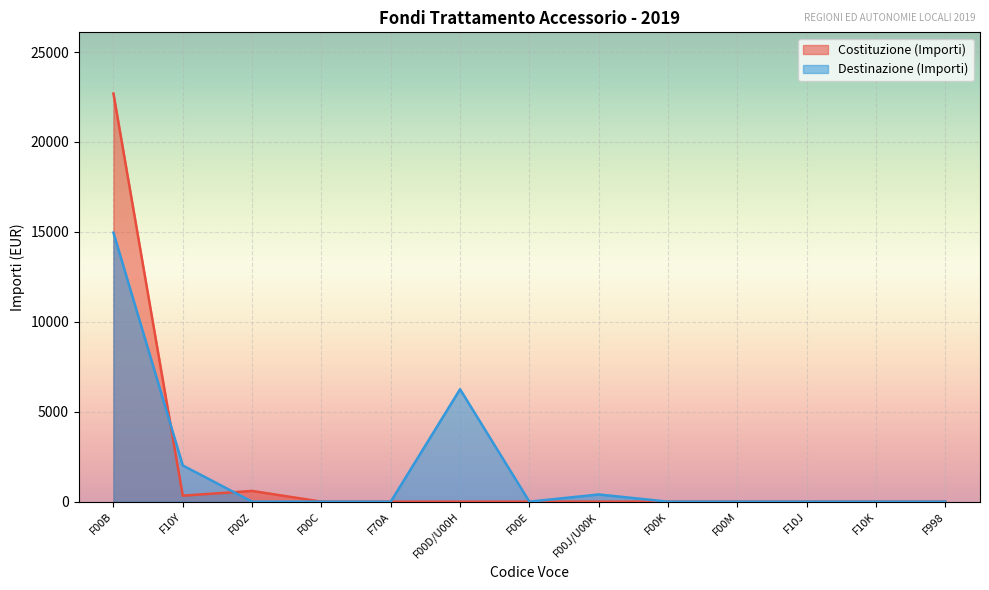

True or false: Costituzione (Importi) has more than 2 interior local peaks.

False